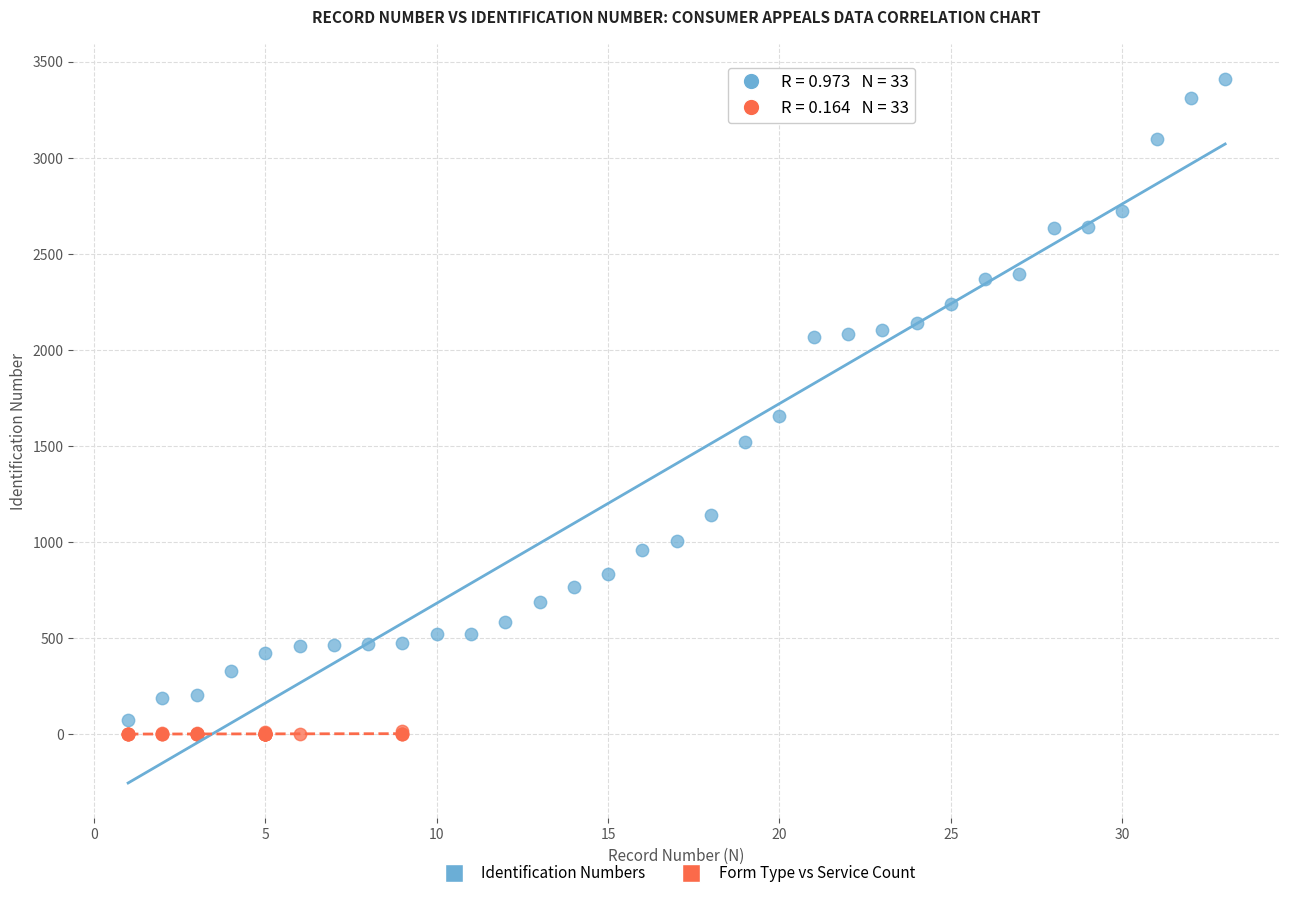

Which series has the widest spread of Y values?

Identification Numbers